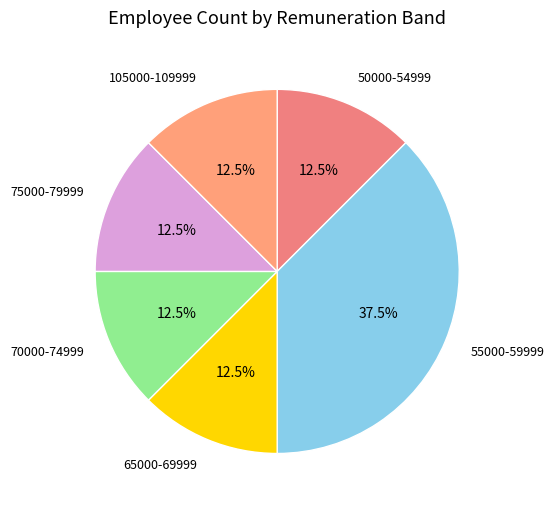

How many slices are in this pie chart?

6